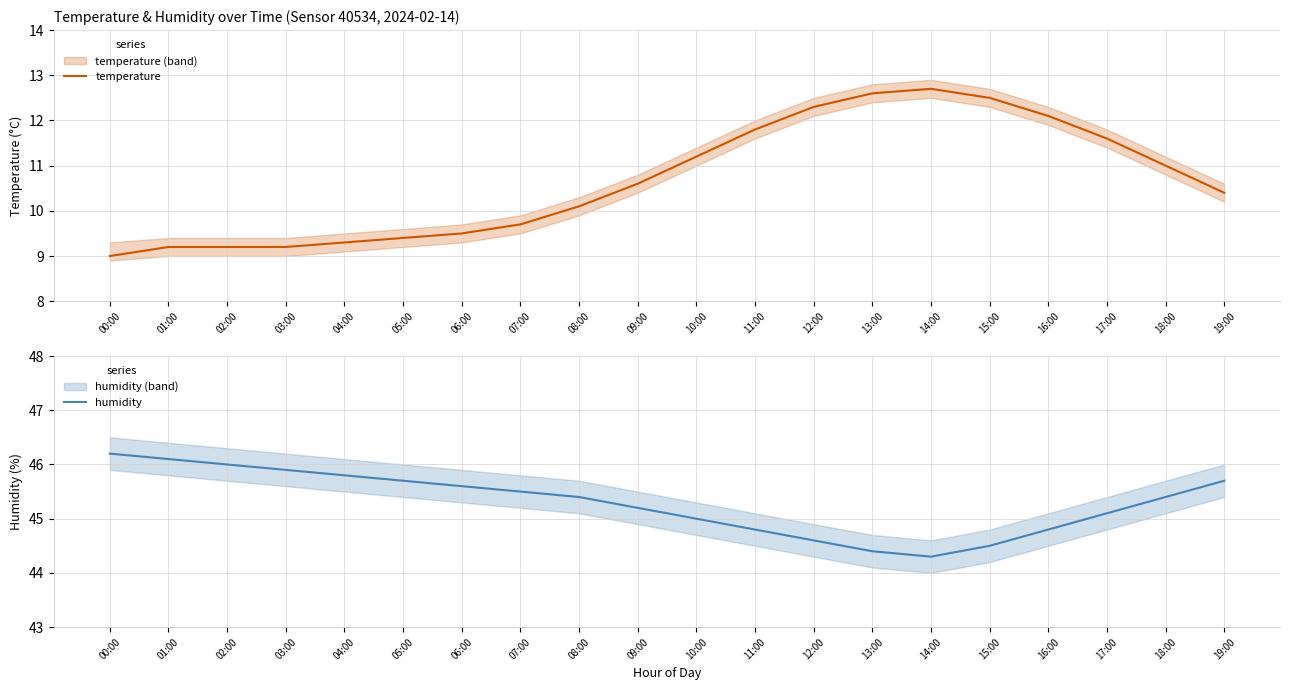

Which category has the lowest value across all series?

00:00